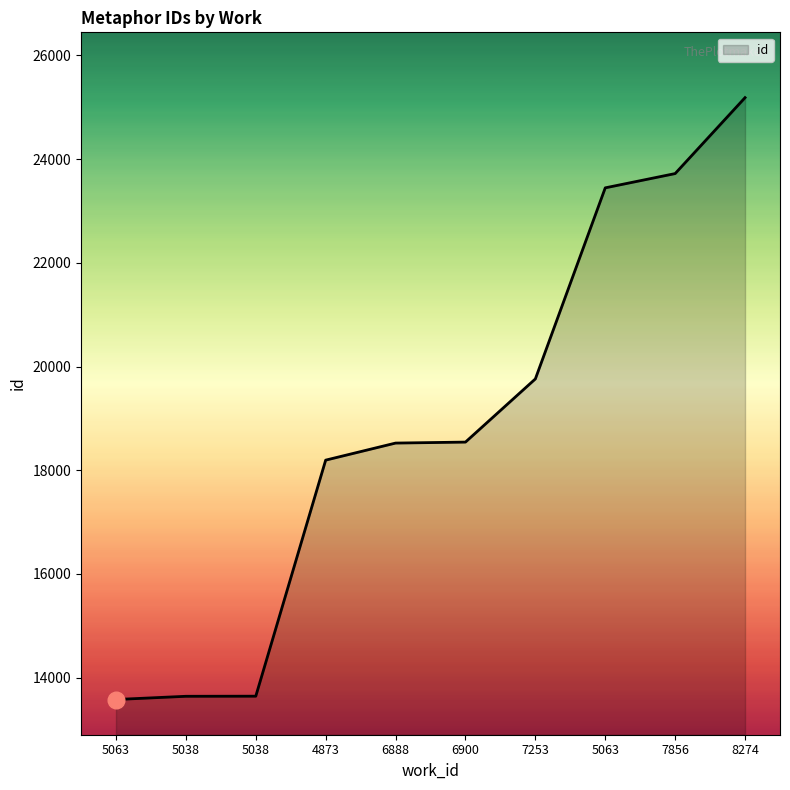

What is the difference between the maximum and minimum values?

11604